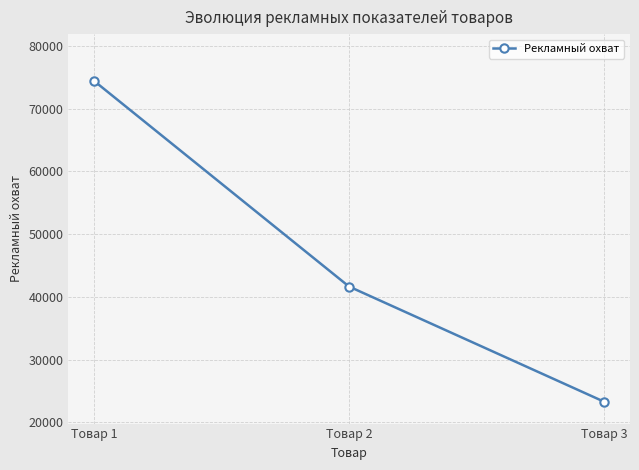

What is the minimum value shown in the chart?

23267